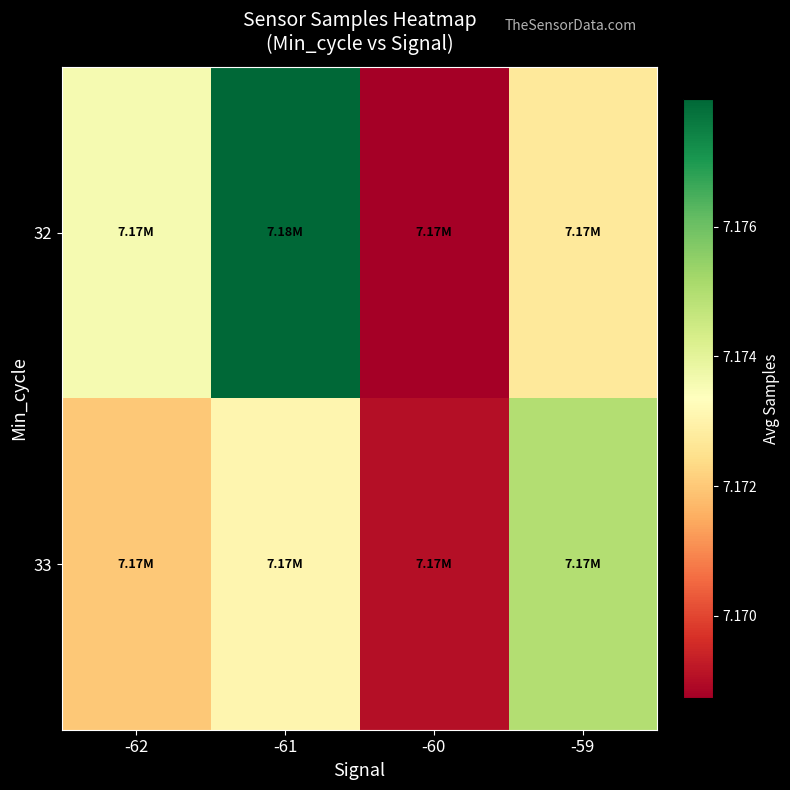

Rank the series at -62 from highest to lowest value.

32, 33